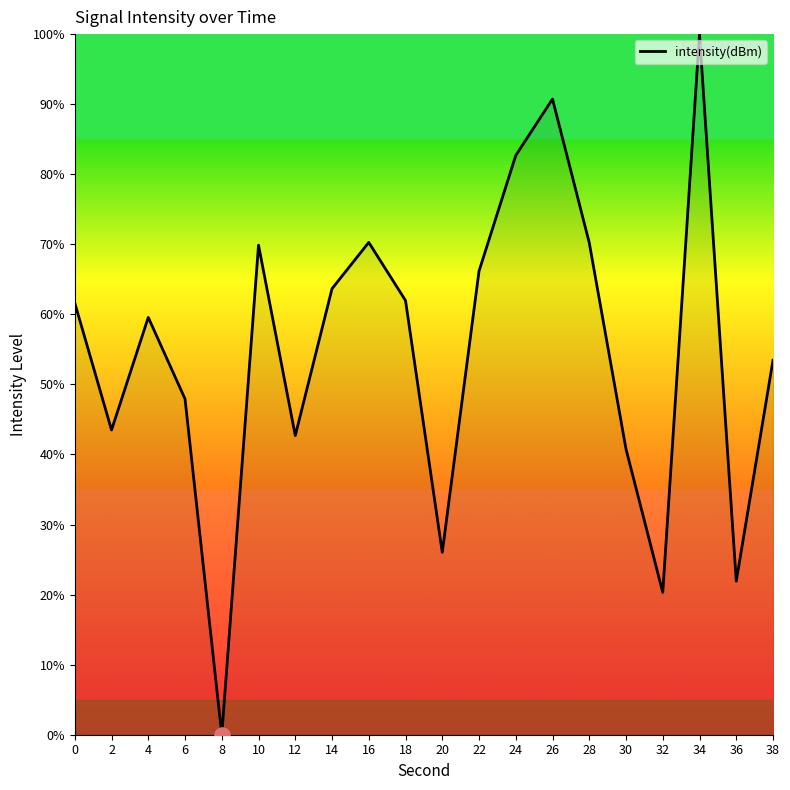

Between 22 and 0, which is larger?

22